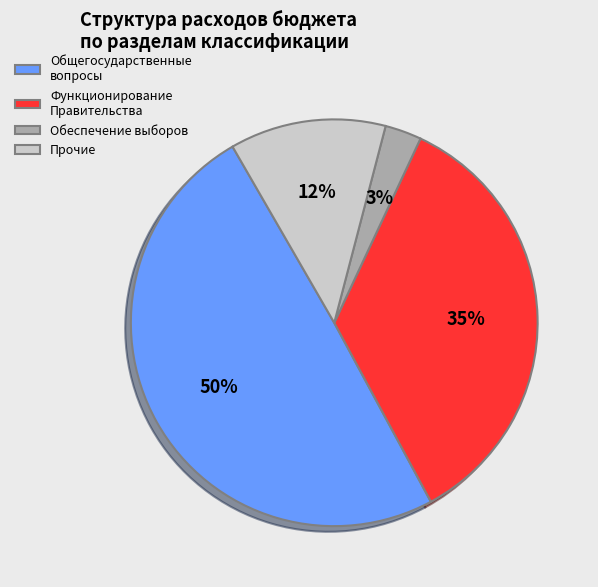

Which slice is the smallest?

Обеспечение выборов